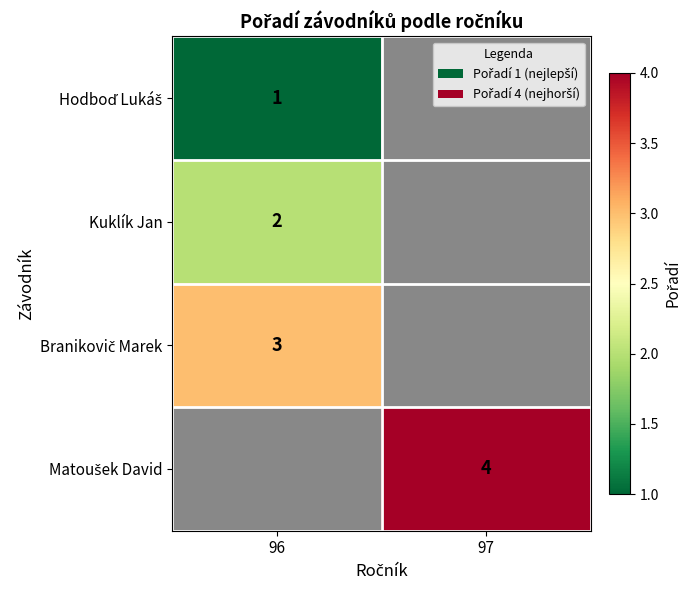

What is the maximum value for Branikovič Marek?

3.0